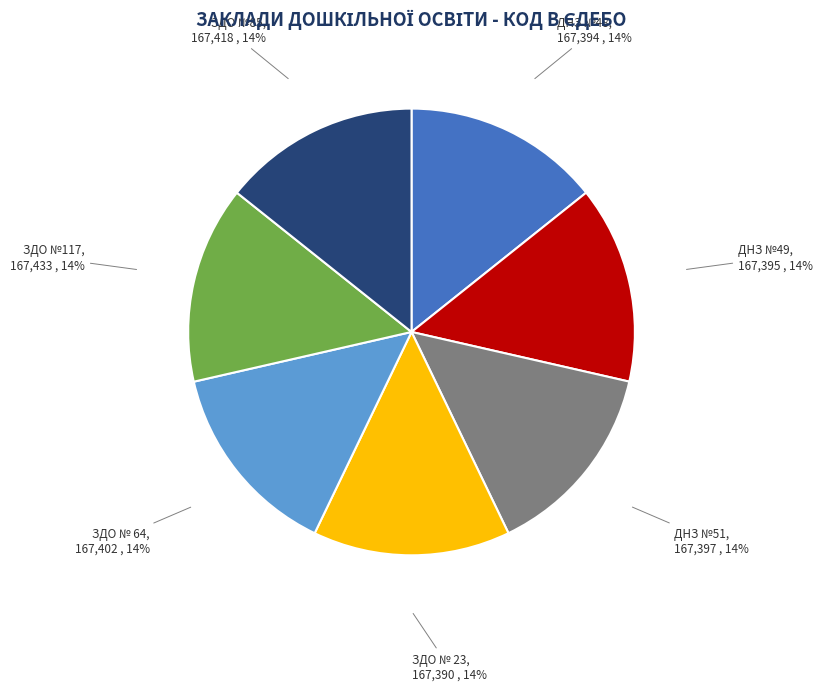

To the nearest percent, what is the average slice percentage?

14%